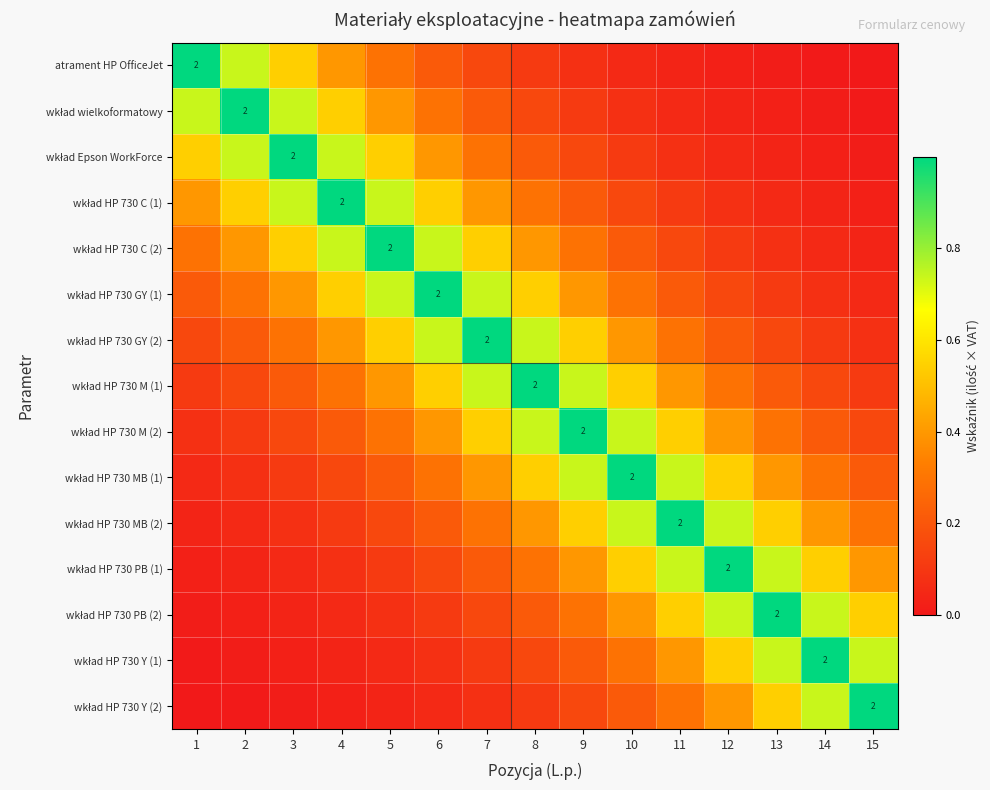

What is the maximum value for wkład HP 730 PB (2)?

1.0